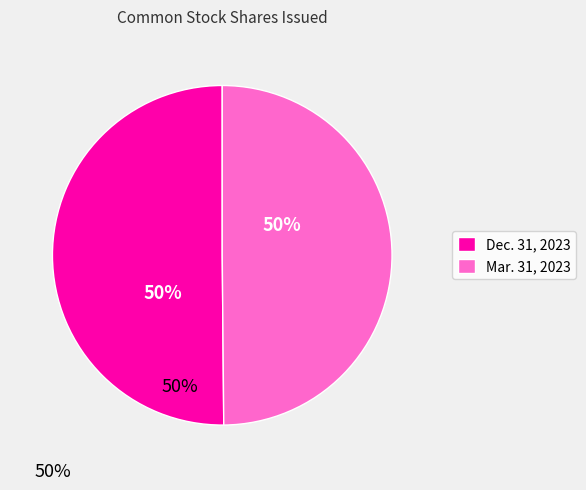

Combined, do Mar. 31, 2023 and Dec. 31, 2023 account for over 50%?

Yes